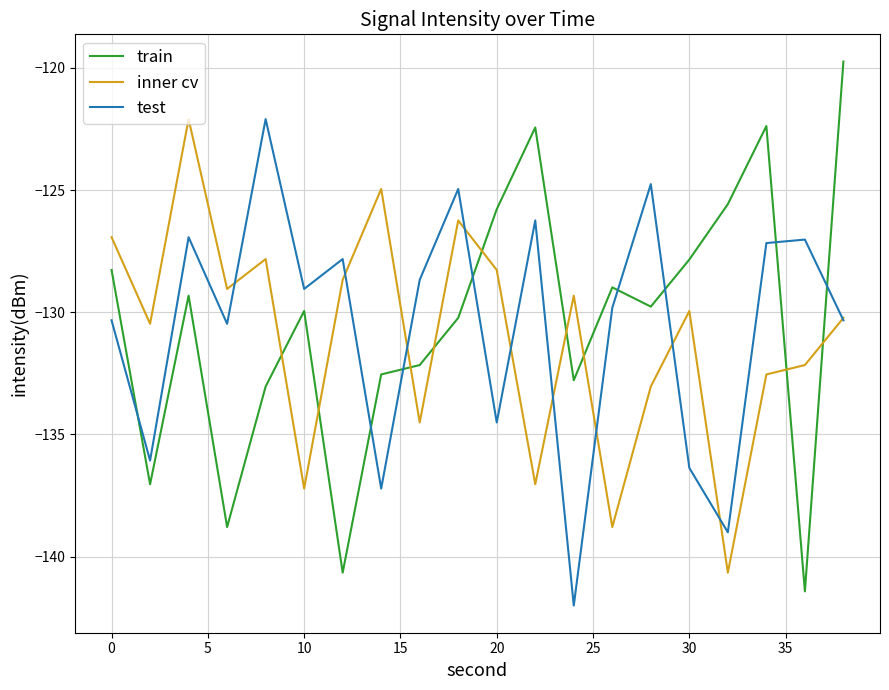

What is the average value of the test series?

-130.5